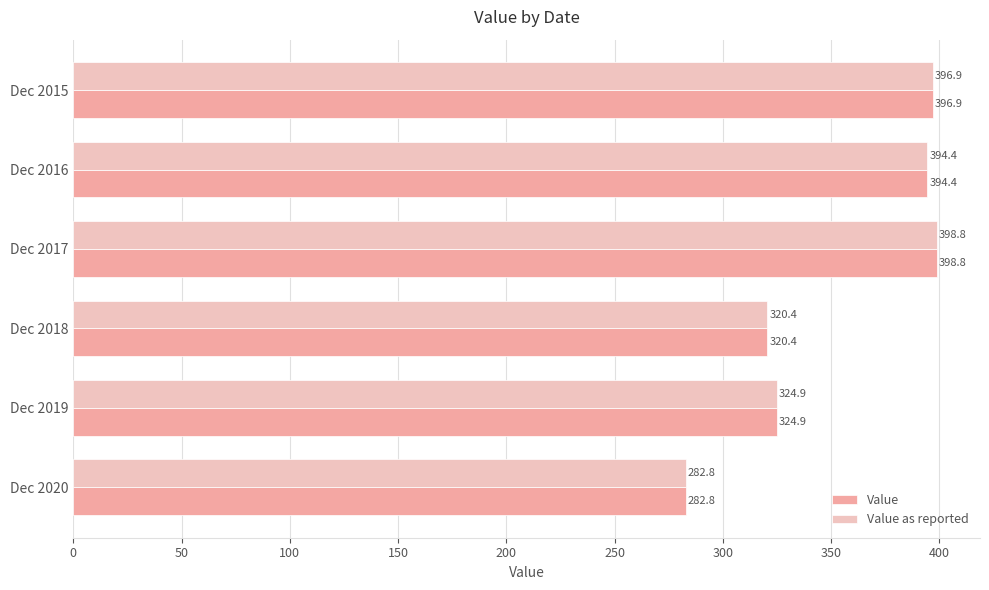

What is the difference between the Value as reported values at Dec 2018 and Dec 2020?

37.6